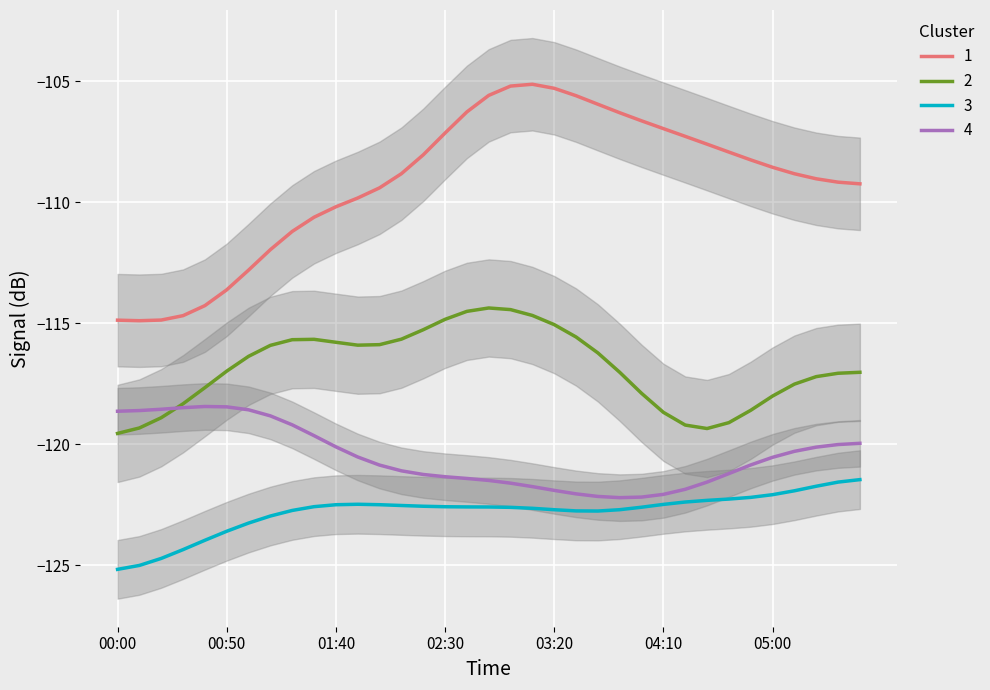

What is the maximum value for 4?

-118.4